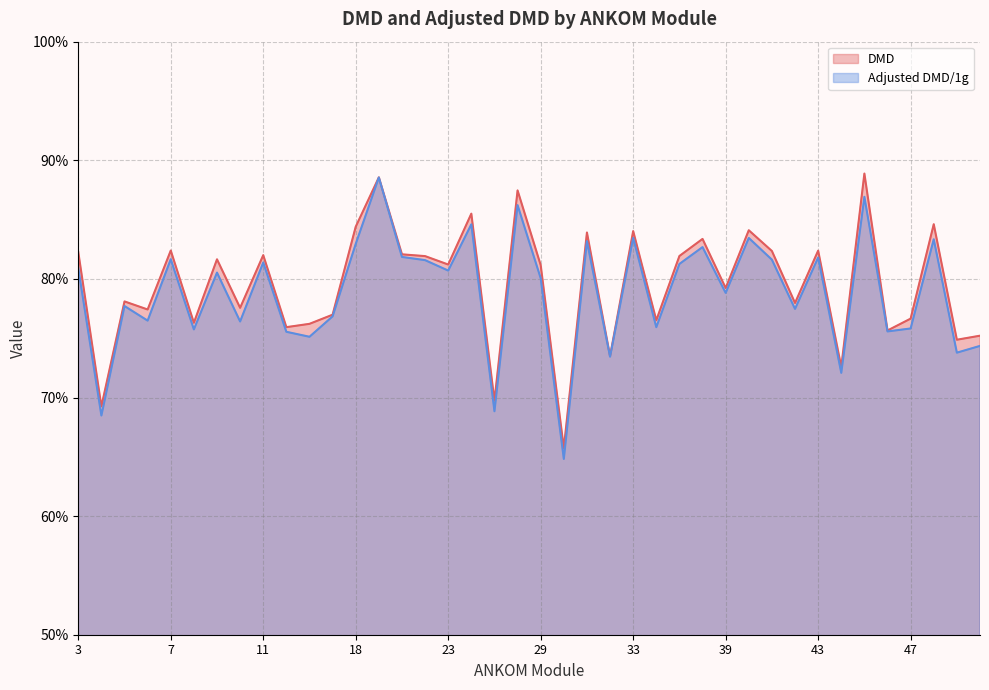

Where is the first local maximum for DMD?

3